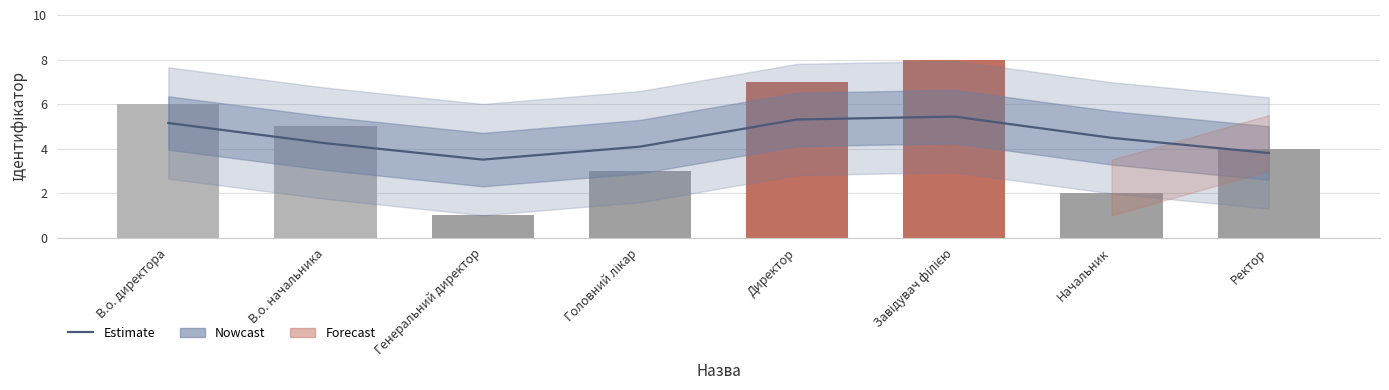

The value of Ідентифікатор at Завідувач філією is 8.0. True or false?

True